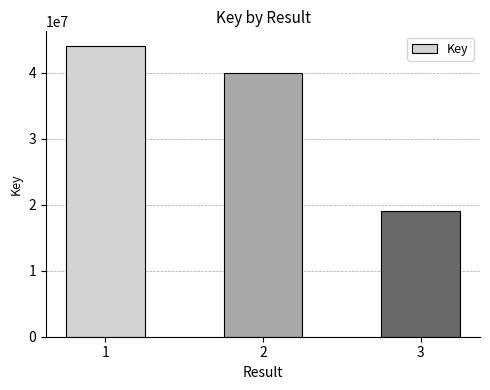

Count the values in the range 19036579 to 44083620.

3